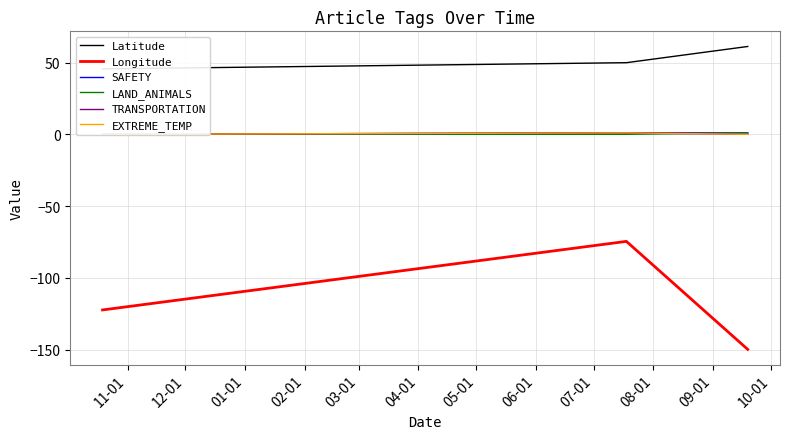

Reading right to left, what are all the values shown in this chart?

Latitude: 61.2	49.9	45.6
Longitude: -149.9	-74.6	-122.4
SAFETY: 1.0	1.0	0.0
LAND_ANIMALS: 1.0	0.0	0.0
TRANSPORTATION: 0.0	1.0	0.0
EXTREME_TEMP: 0.0	1.0	0.0